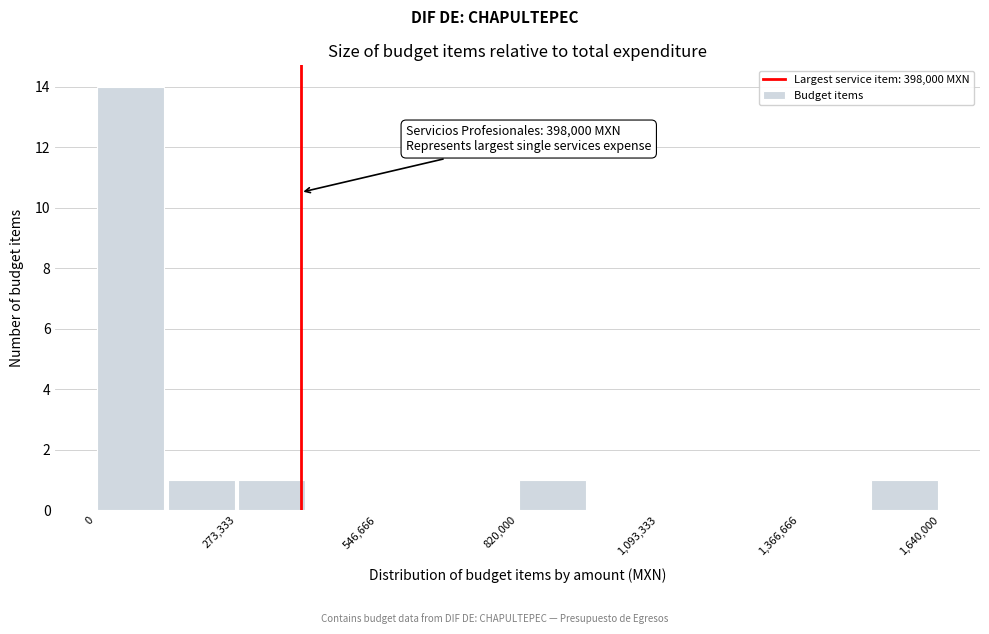

Around what value on the x-axis is the tallest bar? Give the approximate position of its centre, as read against the axis.

50000